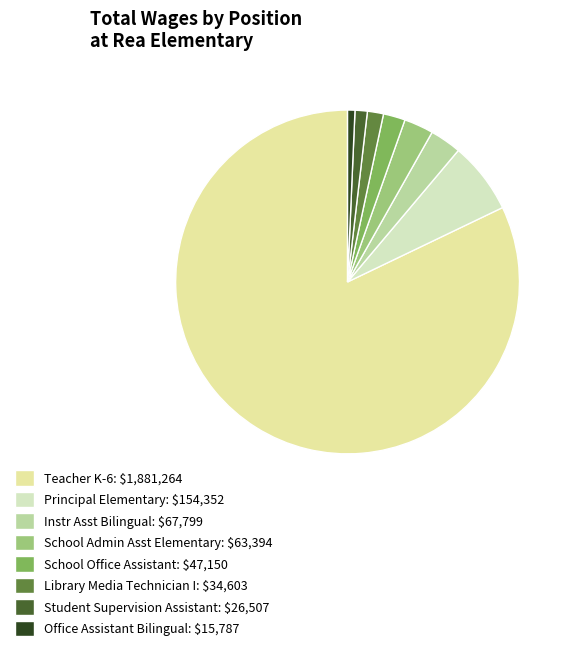

Count the number of slices in the pie.

8